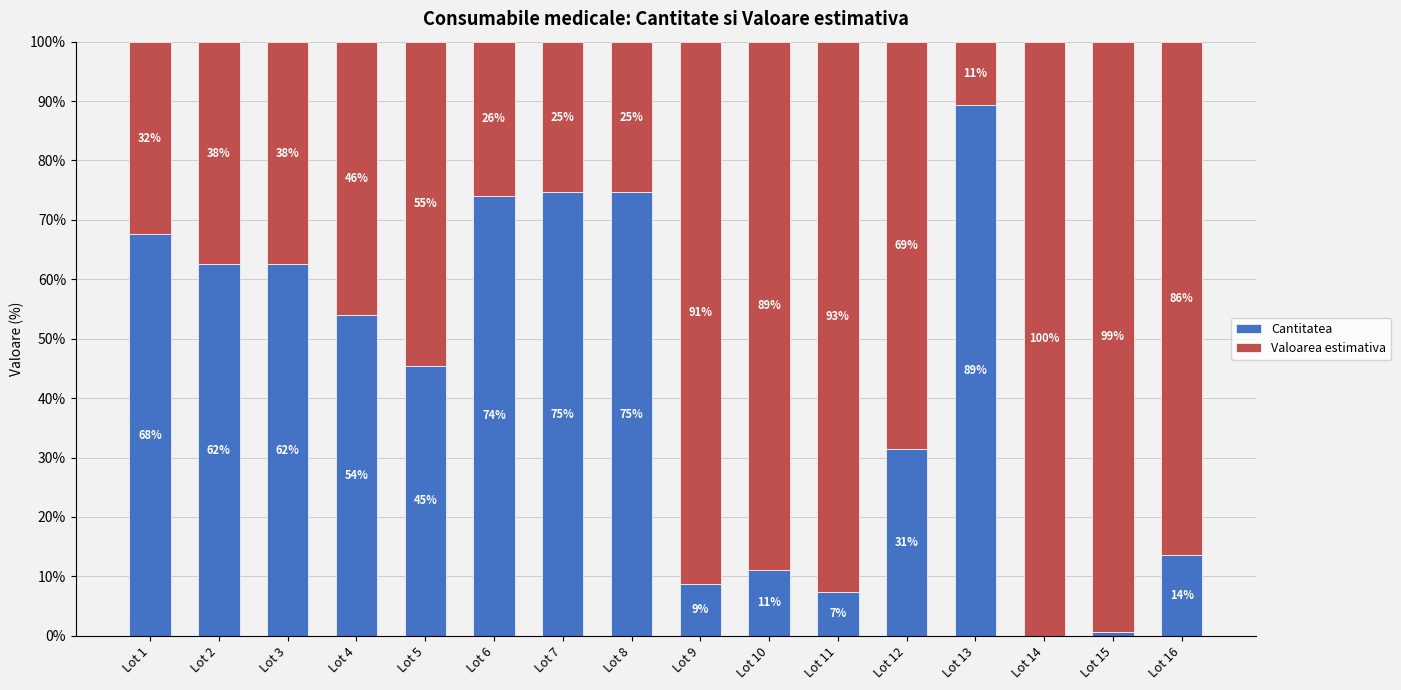

List the labels in order of Cantitatea value, largest first.

Lot 13, Lot 7, Lot 8, Lot 6, Lot 1, Lot 2, Lot 3, Lot 4, Lot 5, Lot 12, Lot 16, Lot 10, Lot 9, Lot 11, Lot 15, Lot 14